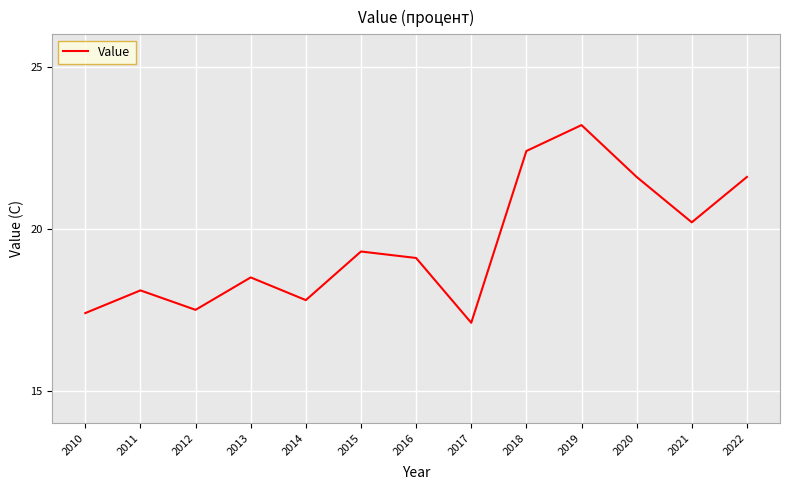

How many interior local peaks (higher than both neighbors) does the data have?

4